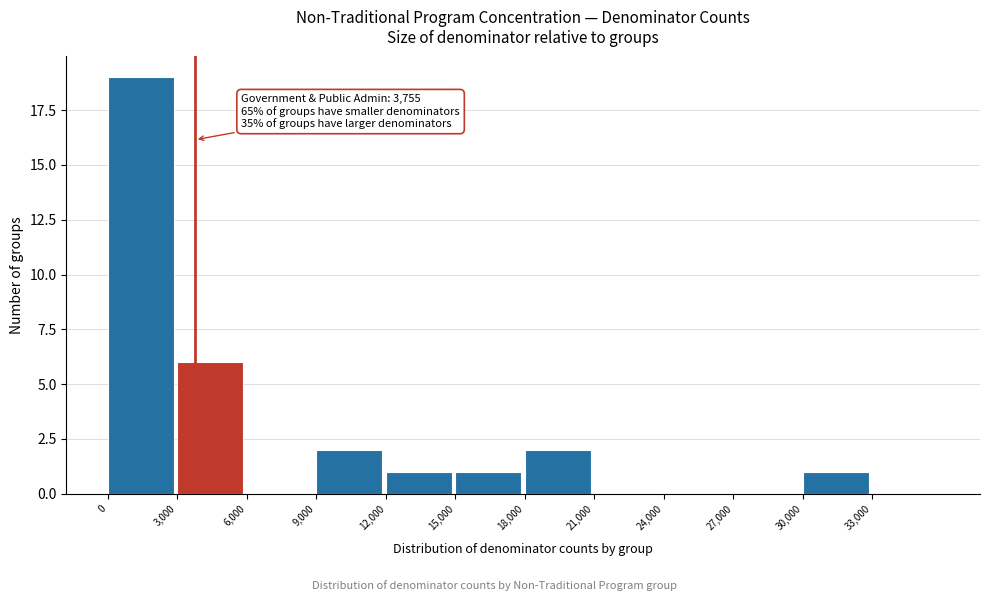

Over which range of the x-axis is the bar tallest?

0 to 3000